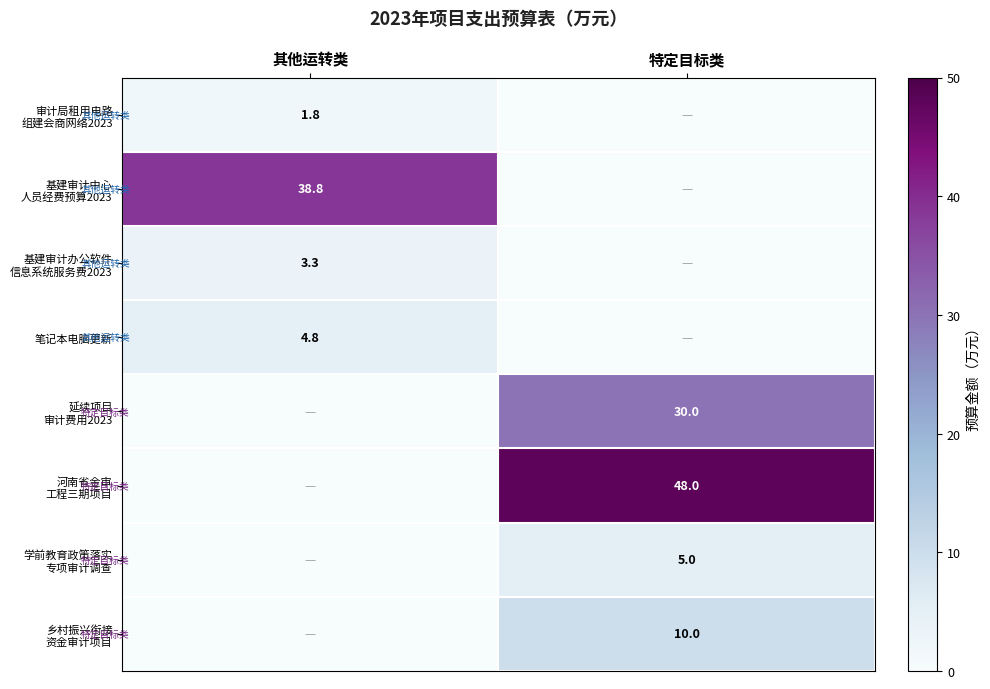

What is the sum of all 延续项目 审计费用2023 values?

30.0